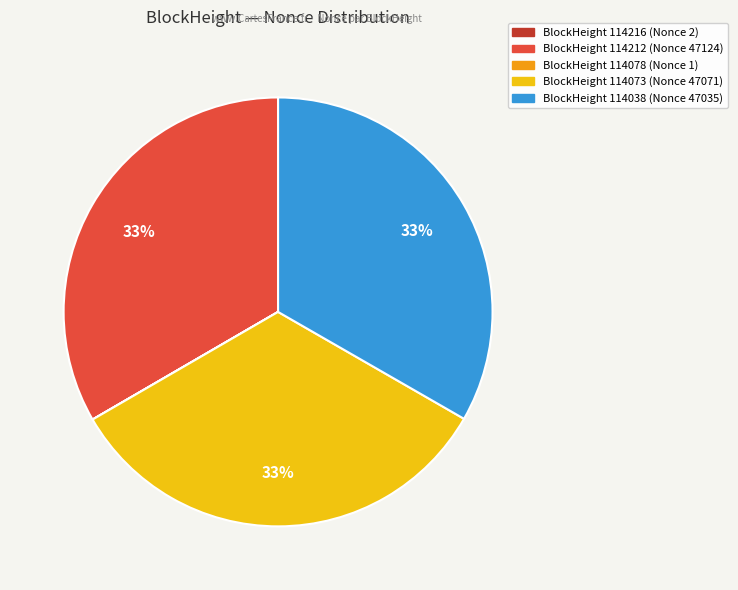

What is the ratio of the value at BlockHeight 114073 (Nonce 47071) to the value at BlockHeight 114212 (Nonce 47124)?

1.0